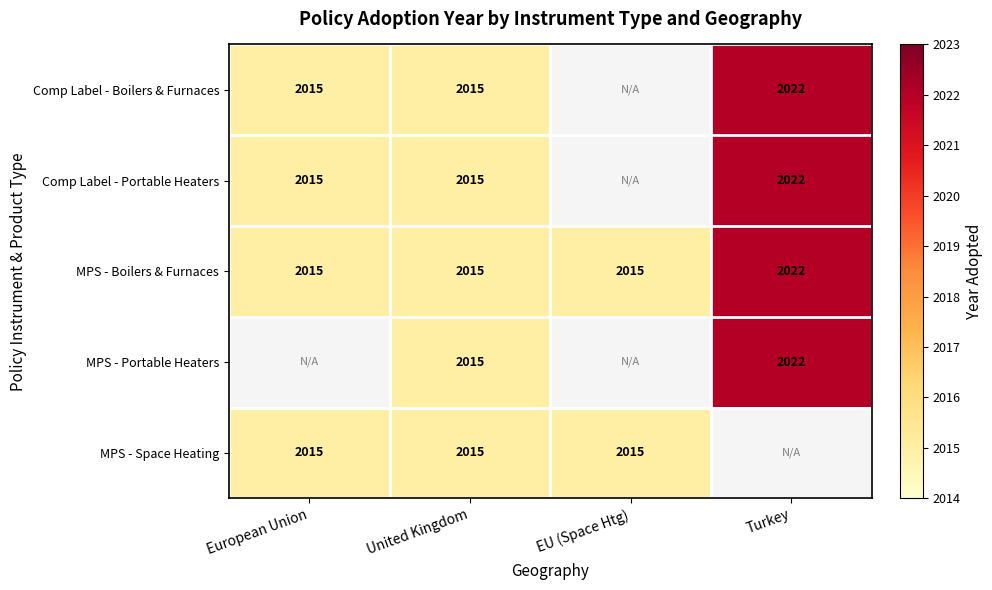

What is the difference between the maximum and second lowest values in the MPS - Boilers & Furnaces series?

7